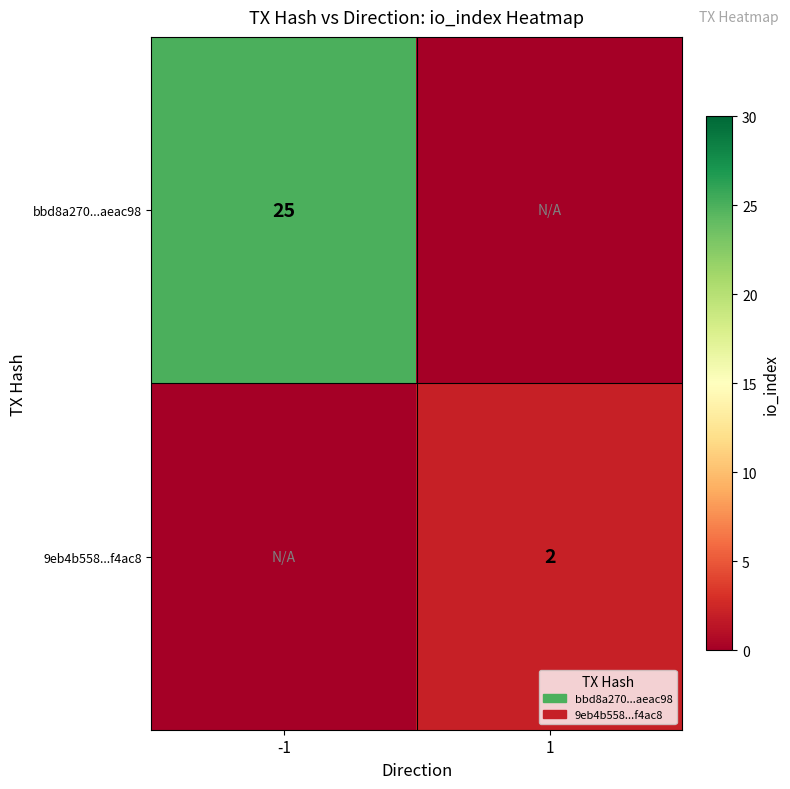

Is it true that 9eb4b558...f4ac8 equals 3 at 1?

False